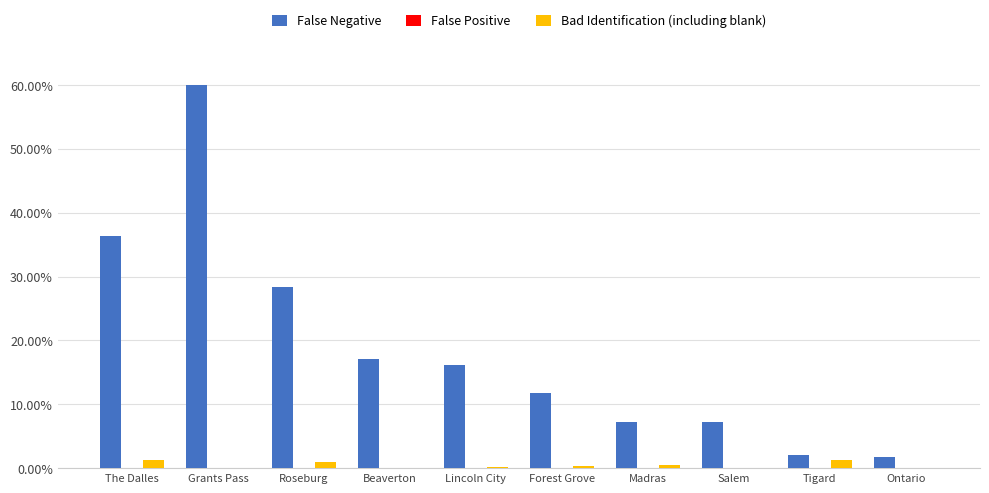

What is the average value of the Bad Identification (including blank) series?

0.5